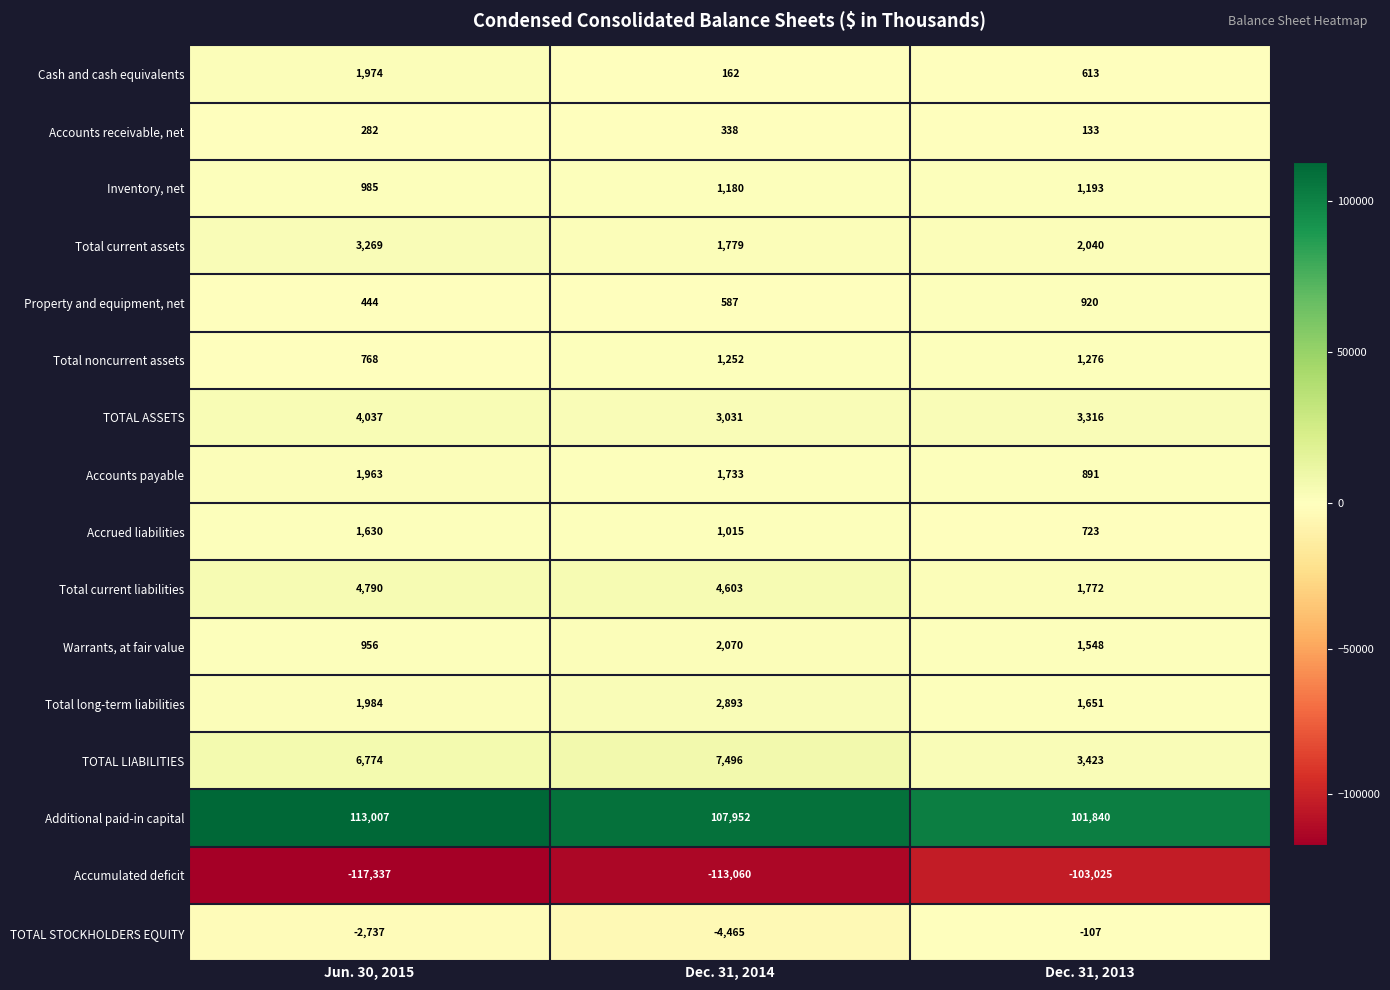

True or false: Additional paid-in capital has a value of 37345 at Dec. 31, 2013.

False